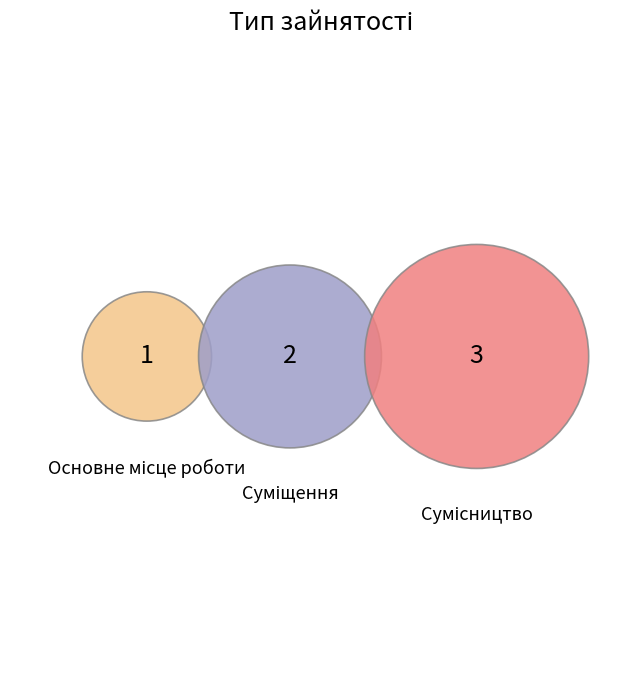

What percentage is the Суміщення slice, to the nearest percent?

33%